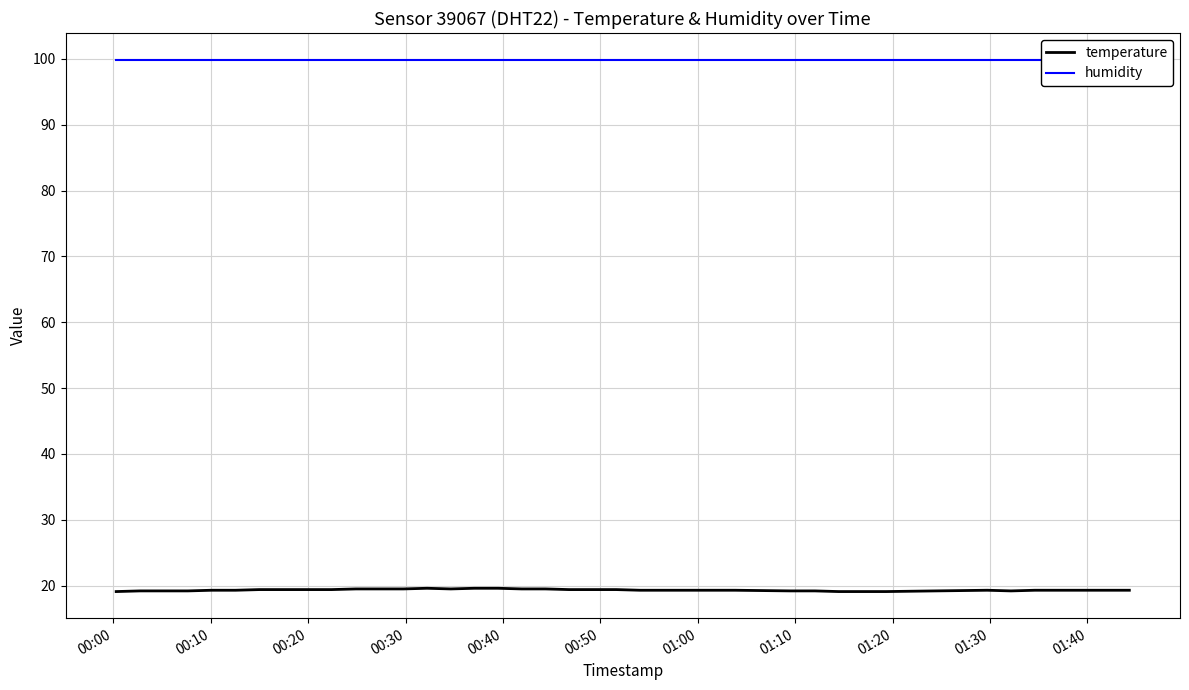

What is the minimum value for temperature?

19.1